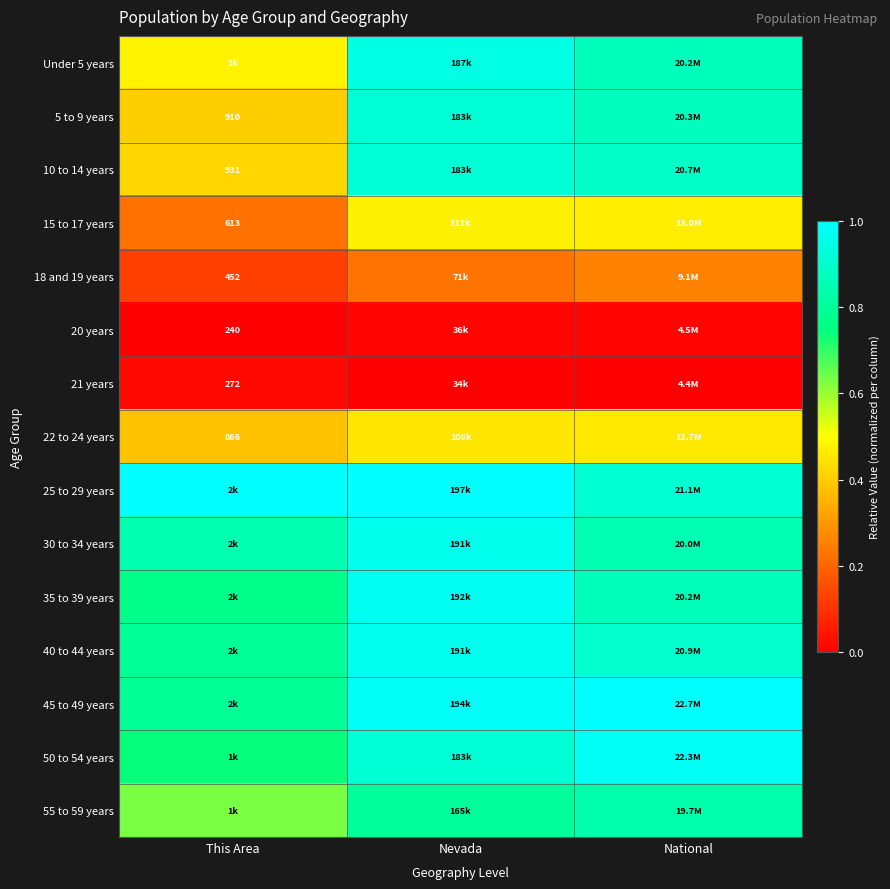

Is it true that 45 to 49 years equals 0.2 at National?

False